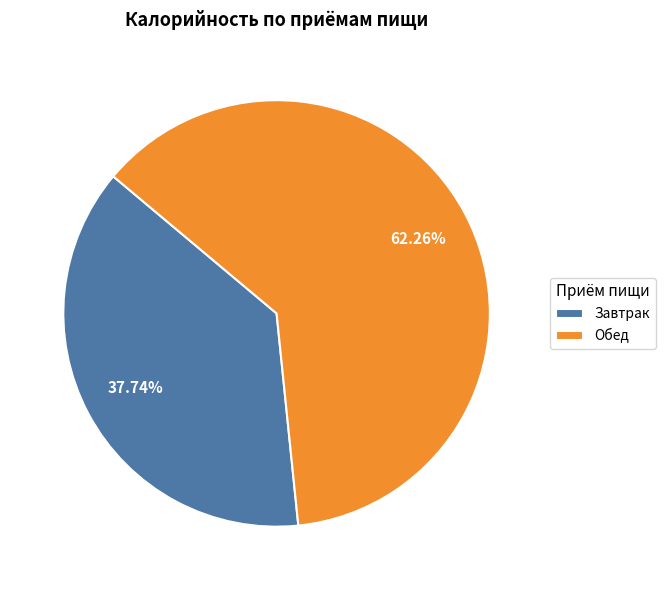

Is it true that Завтрак is 45% of the pie?

False